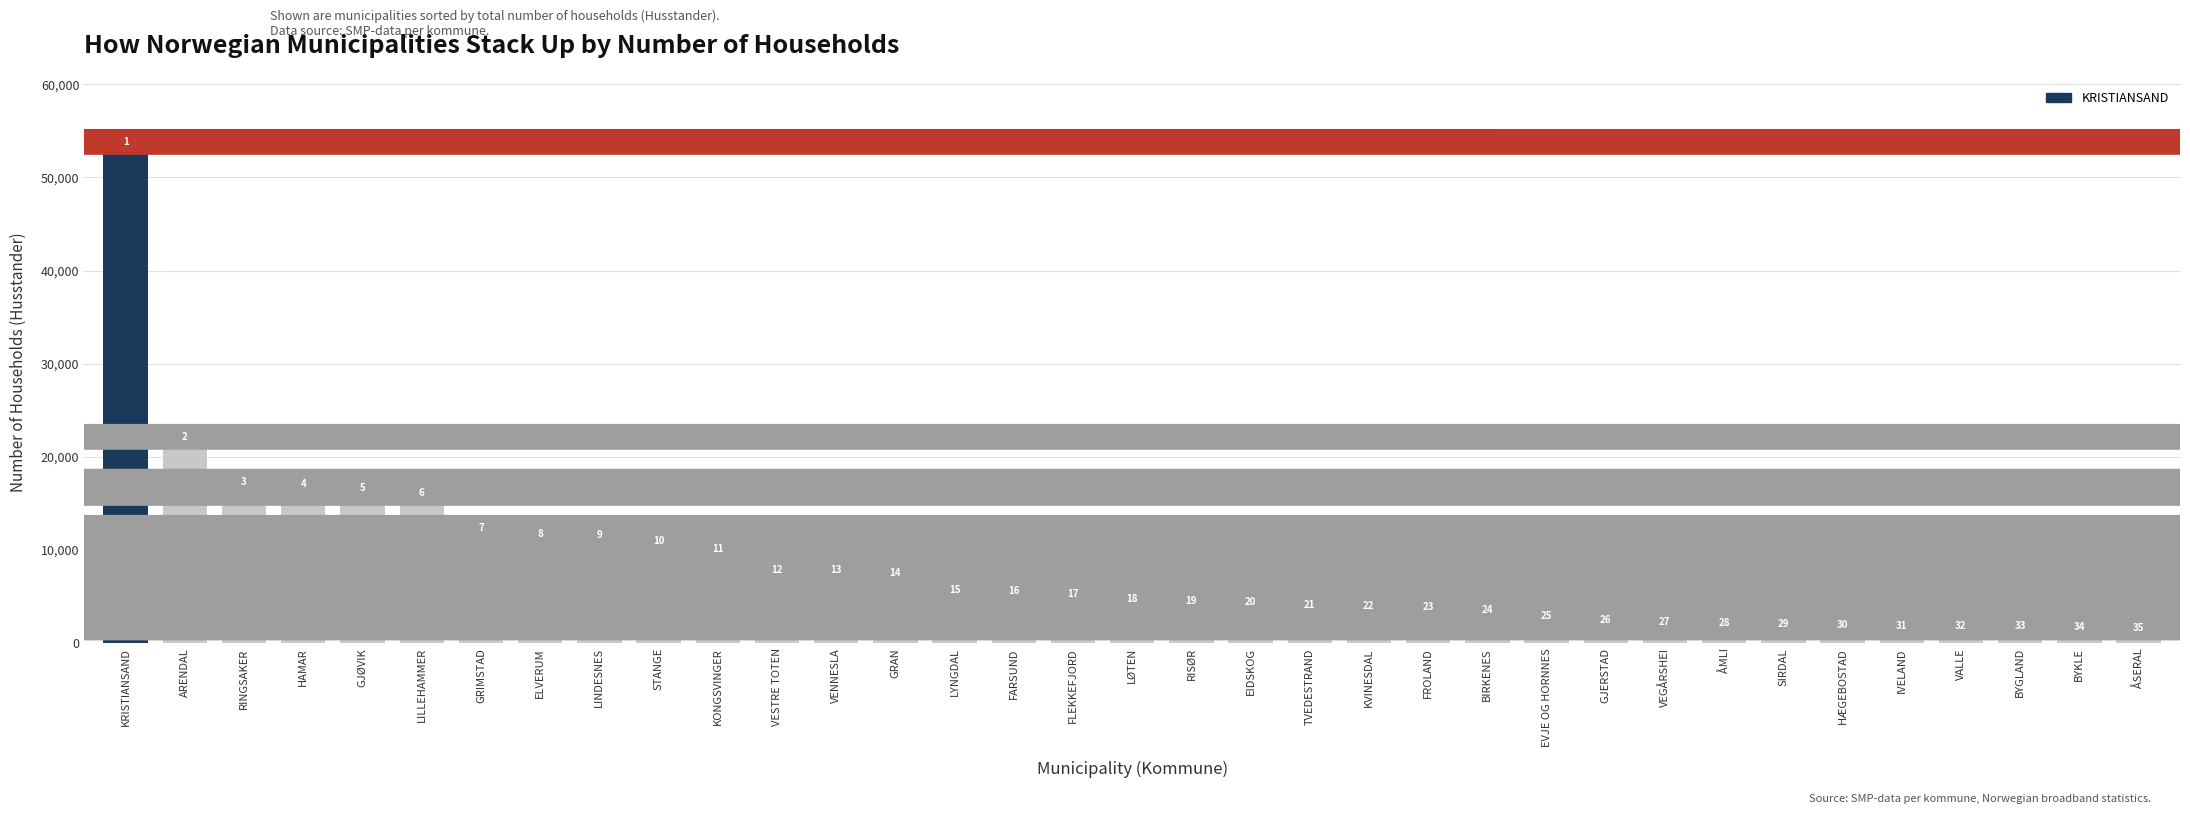

The chart shows a value of 513 at GJERSTAD. True or false?

False